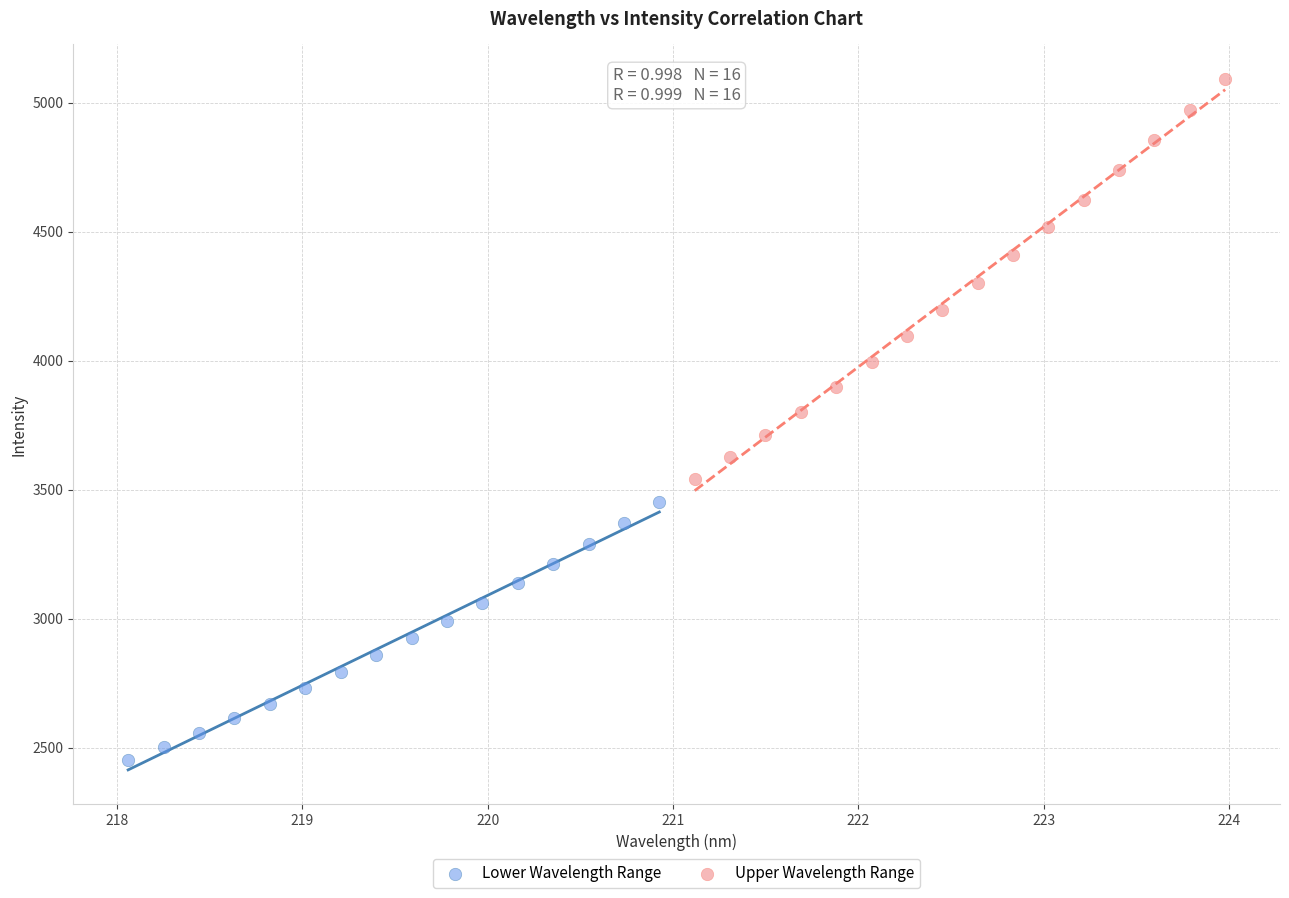

Which series reaches the minimum Y coordinate?

Lower Wavelength Range